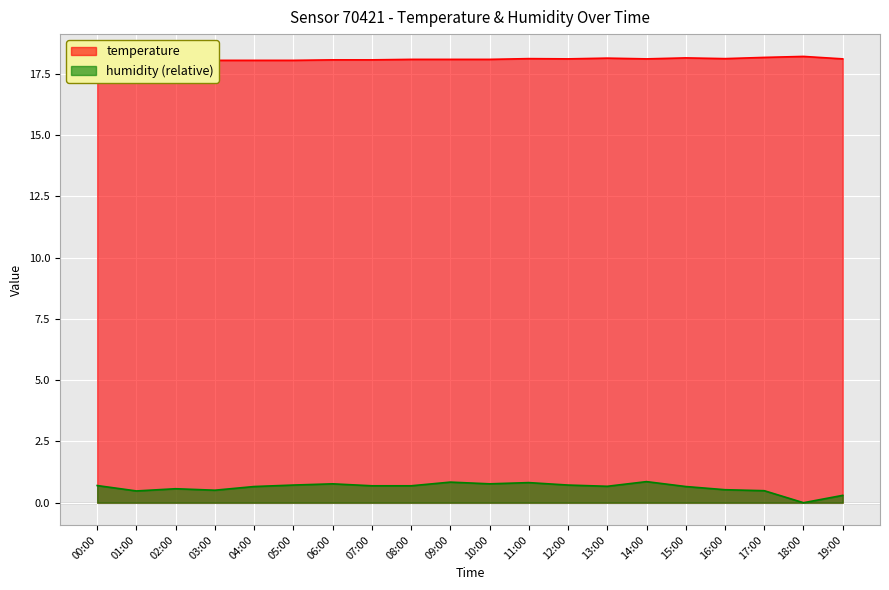

Reading left to right, what are all the values shown in this chart?

temperature: 00:00=18.0	01:00=18.0	02:00=18.0	03:00=18.0	04:00=18.0	05:00=18.0	06:00=18.1	07:00=18.1	08:00=18.1	09:00=18.1	10:00=18.1	11:00=18.1	12:00=18.1	13:00=18.1	14:00=18.1	15:00=18.1	16:00=18.1	17:00=18.2	18:00=18.2	19:00=18.1
humidity: 00:00=0.7	01:00=0.5	02:00=0.6	03:00=0.5	04:00=0.7	05:00=0.7	06:00=0.8	07:00=0.7	08:00=0.7	09:00=0.8	10:00=0.8	11:00=0.8	12:00=0.7	13:00=0.7	14:00=0.9	15:00=0.7	16:00=0.5	17:00=0.5	18:00=0.0	19:00=0.3